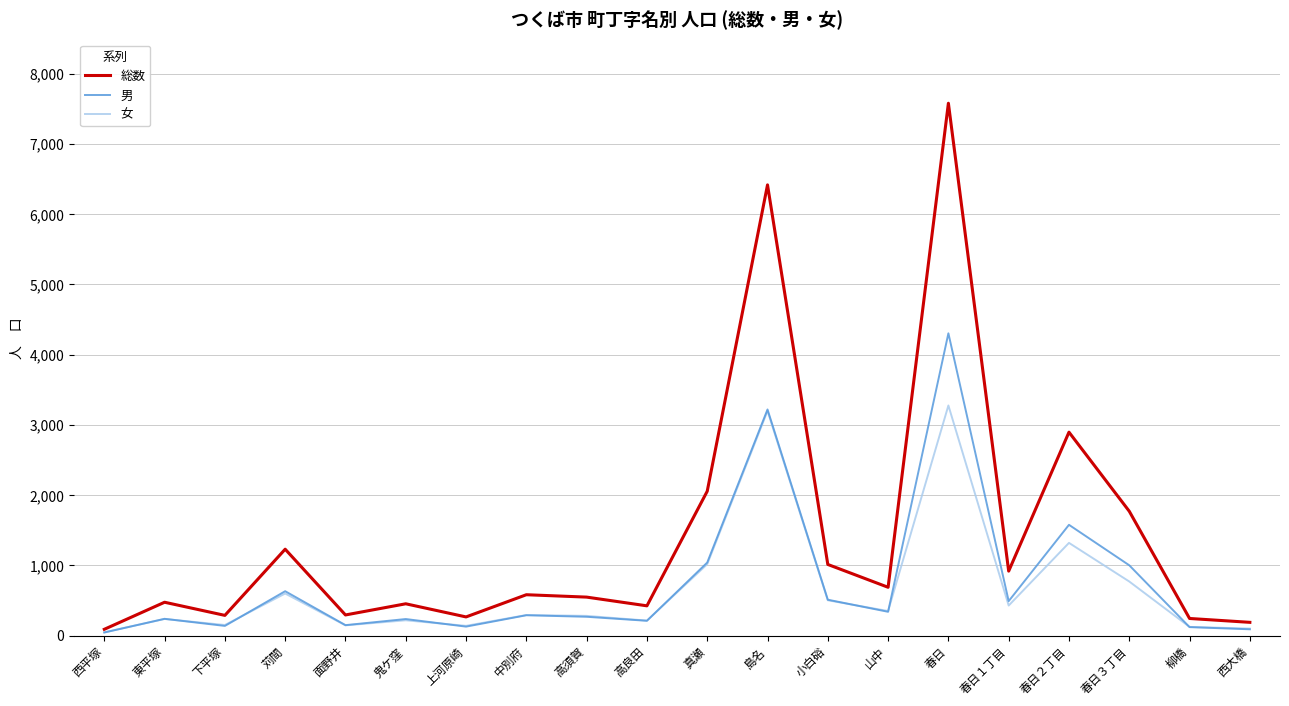

What is the difference between the highest and lowest values at 中別府?

292